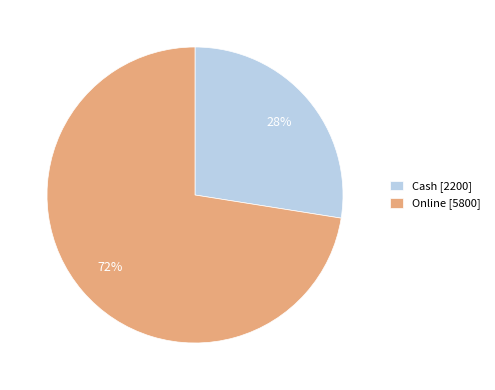

Between Online [5800] and Cash [2200], which is larger?

Online [5800]